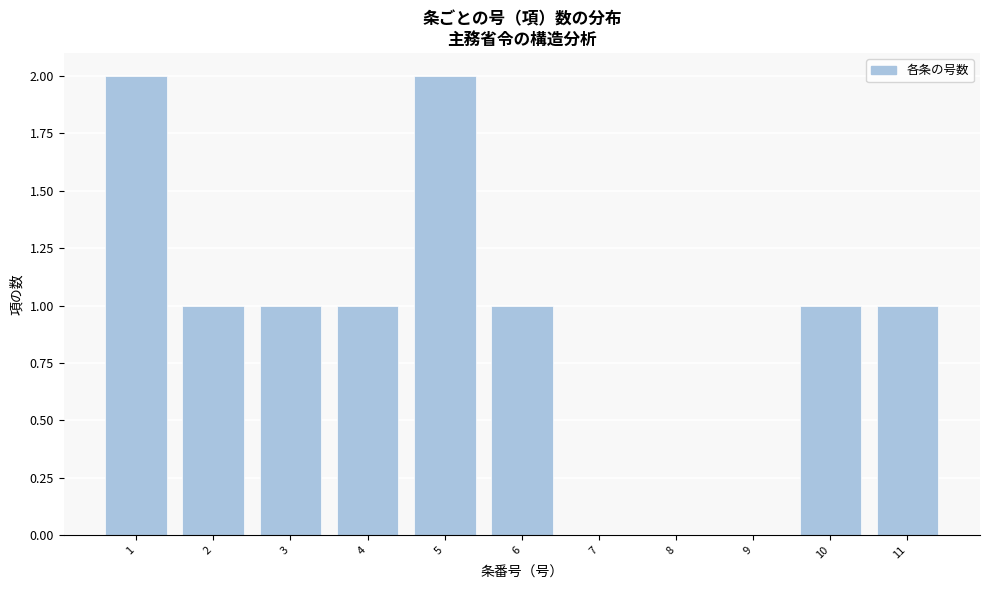

Reading left to right, transcribe all the data shown in this chart.

1=2	2=1	3=1	4=1	5=2	6=1	7=0	8=0	9=0	10=1	11=1